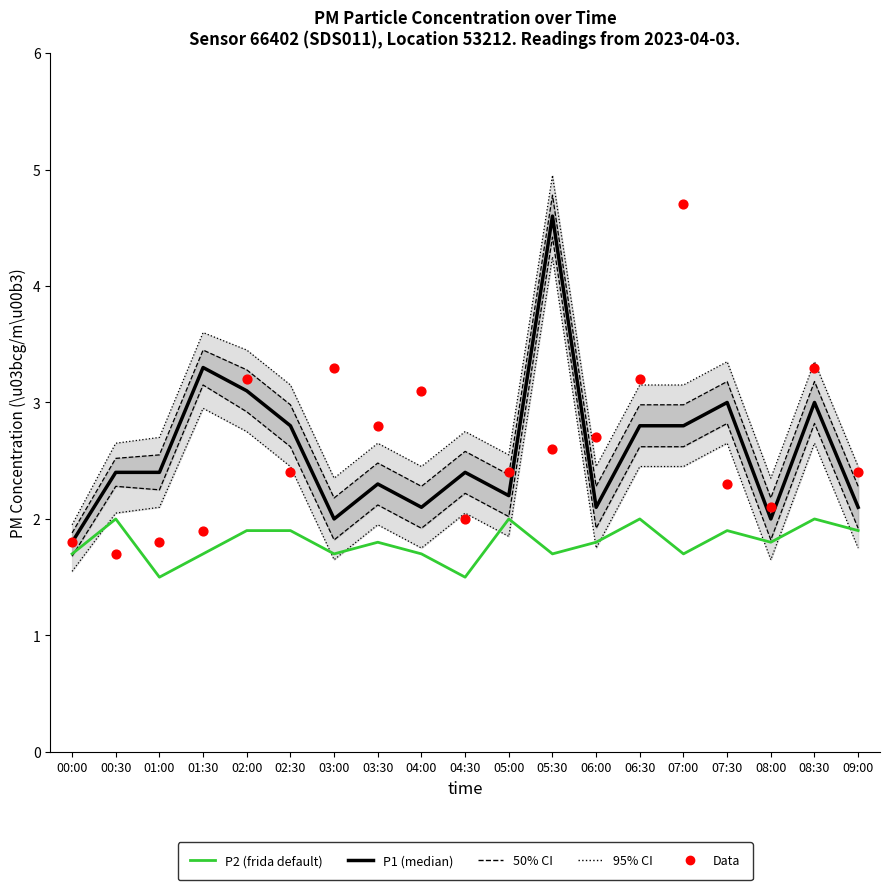

Which series reaches the minimum Y coordinate?

P2 (frida default)